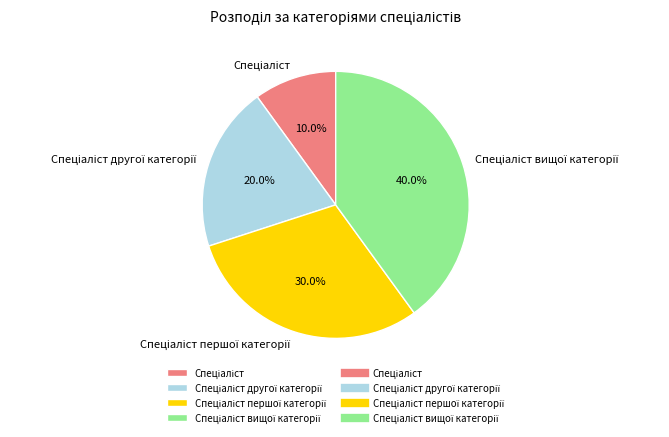

To the nearest percent, what is the difference between the largest and smallest slice percentages?

30%